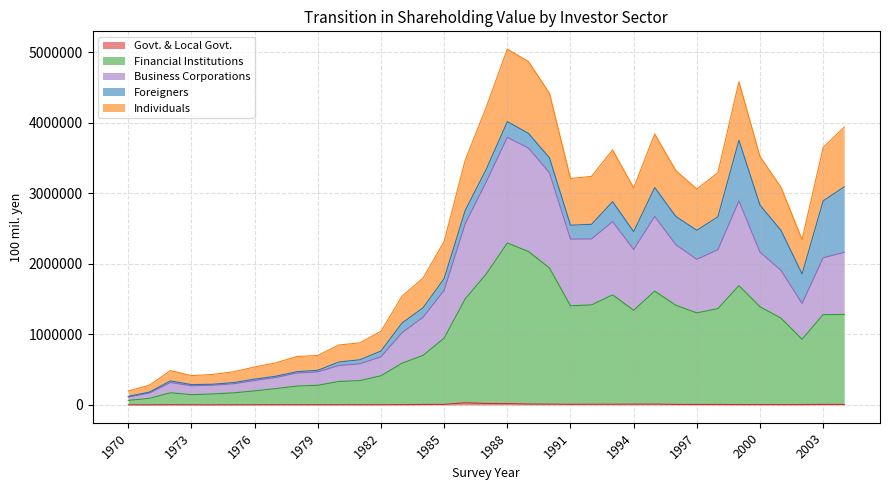

True or false: Business Corporations and Individuals cross at least once.

False